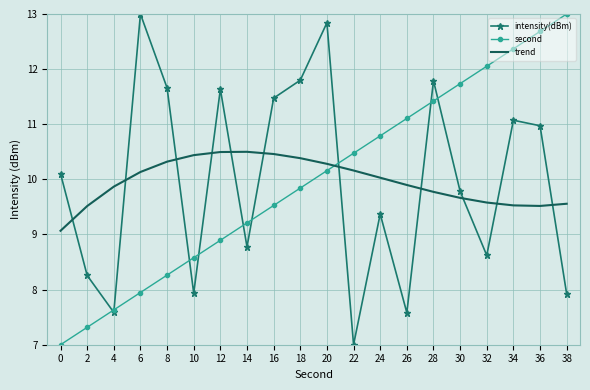

True or false: second and trend cross at least once.

True